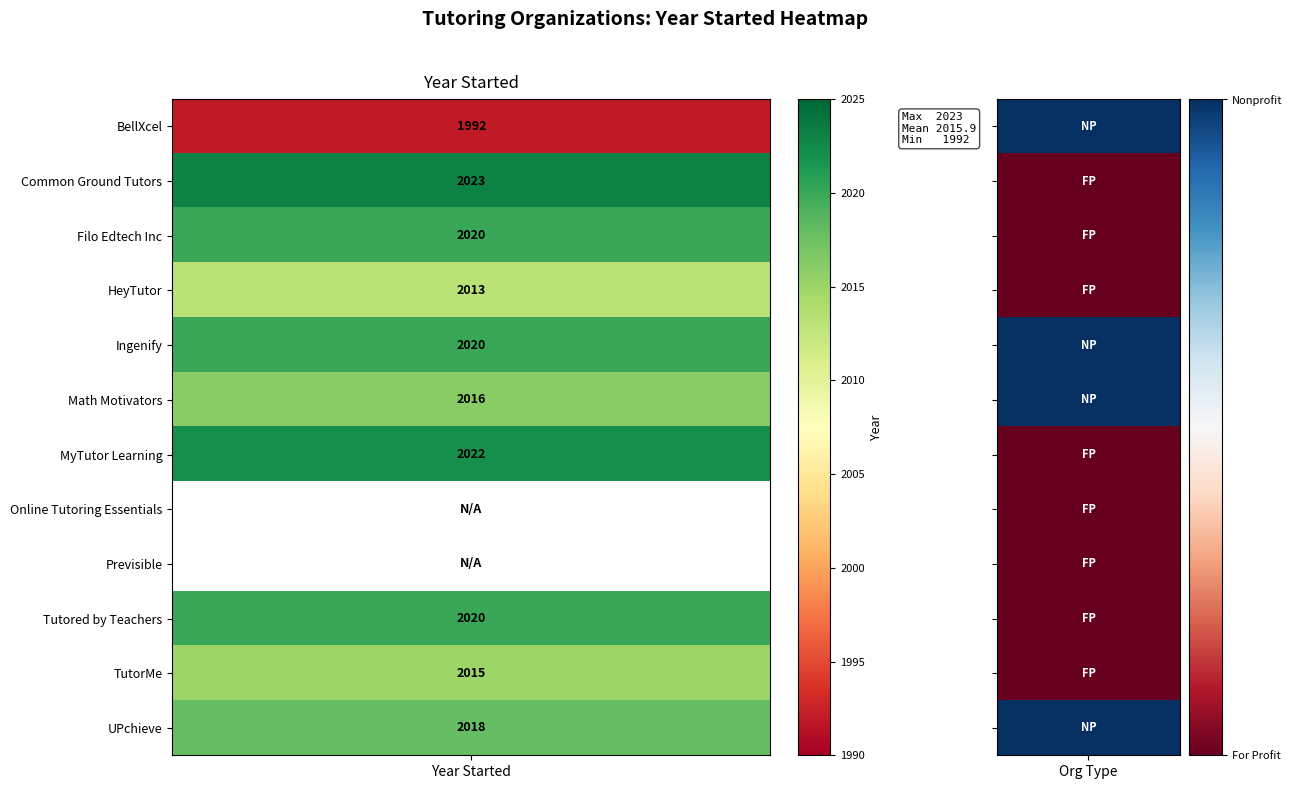

Where is Previsible nearest to the value 0?

BellXcel